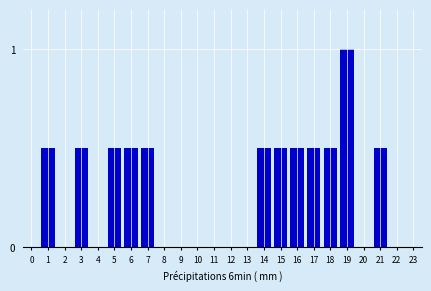

Reading left to right, transcribe all the data shown in this chart.

0=0.0	1=0.5	2=0.0	3=0.5	4=0.0	5=0.5	6=0.5	7=0.5	8=0.0	9=0.0	10=0.0	11=0.0	12=0.0	13=0.0	14=0.5	15=0.5	16=0.5	17=0.5	18=0.5	19=1.0	20=0.0	21=0.5	22=0.0	23=0.0